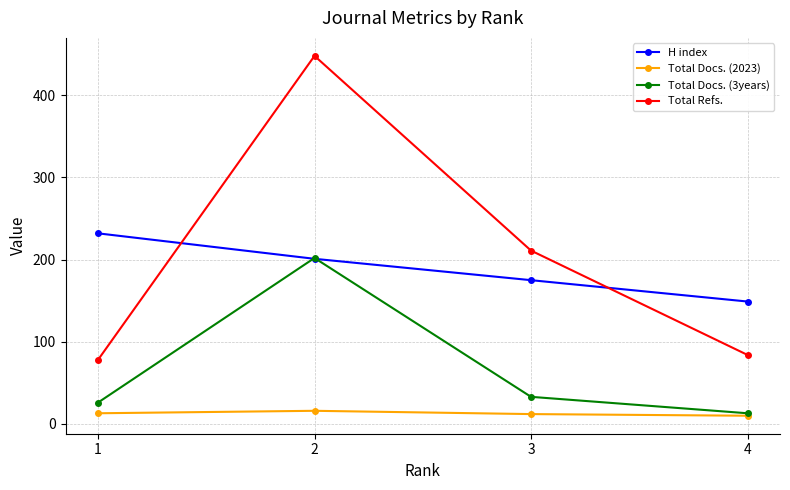

How many data points does each series have?

4